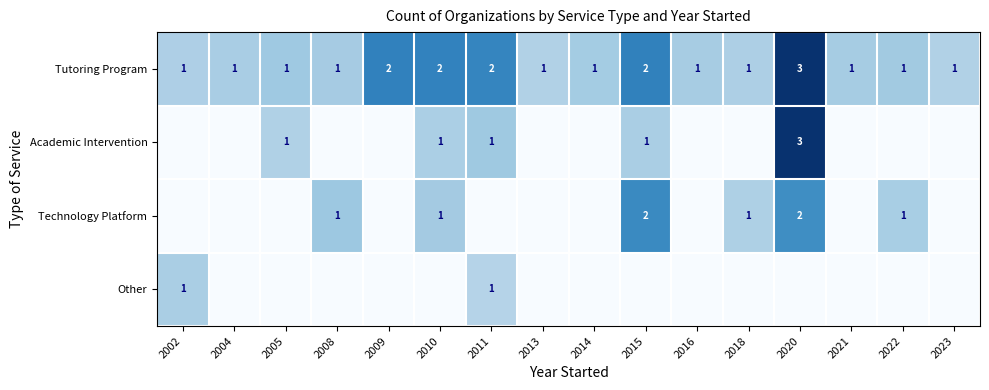

Which series has the largest total across all categories?

Tutoring Program